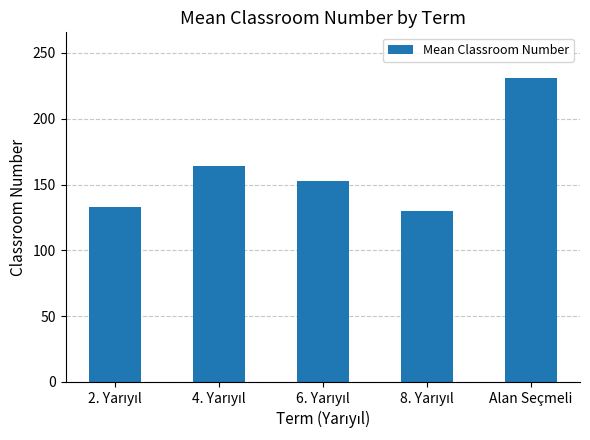

How many distinct data groups are displayed?

1